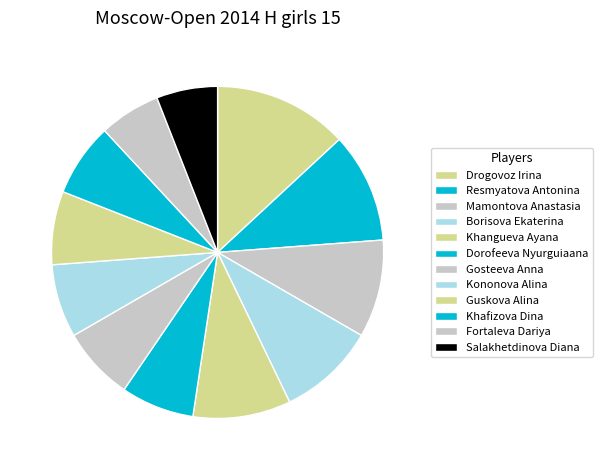

Is it true that Drogovoz Irina is 13% of the pie?

True